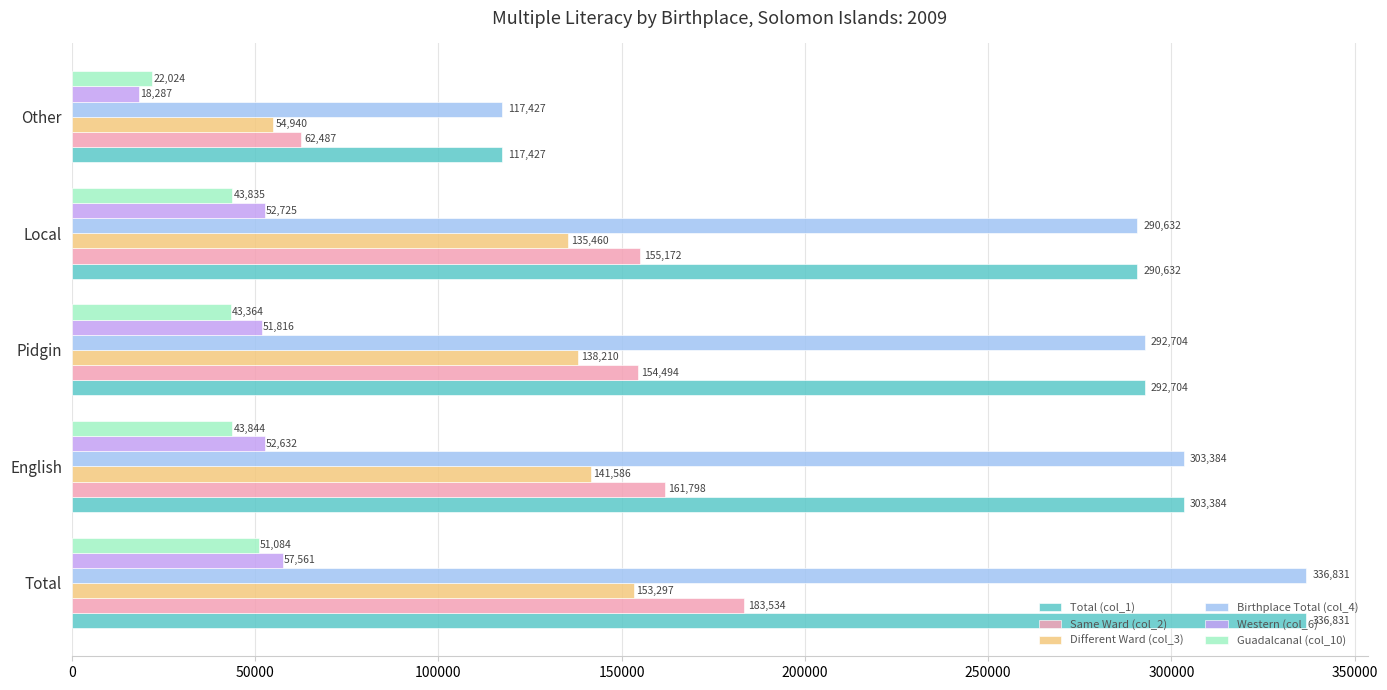

The Western (col_6) series shows 36770 at English. True or false?

False